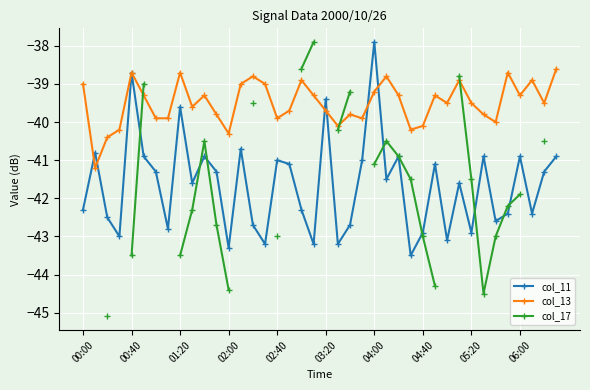

What is the minimum value for col_13?

-41.2